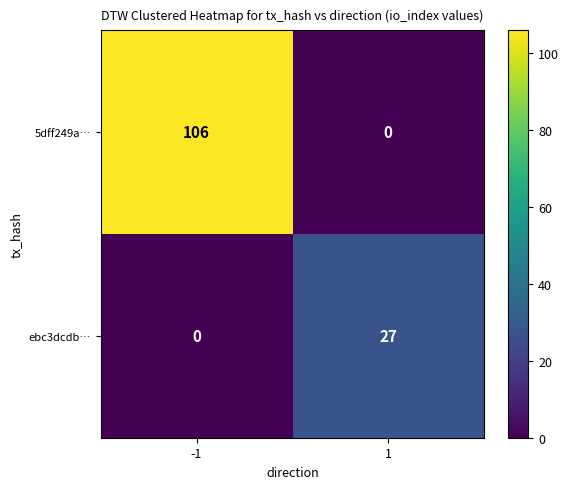

Reading right to left, extract all data points from this chart.

5dff249a…: 0	106
ebc3dcdb…: 27	0